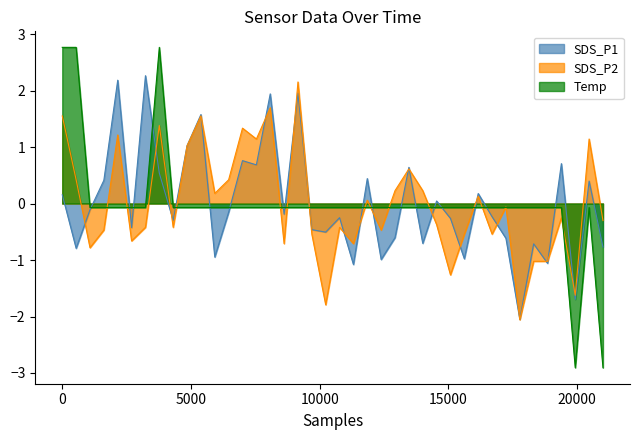

What is the maximum value for SDS_P2?

2.2